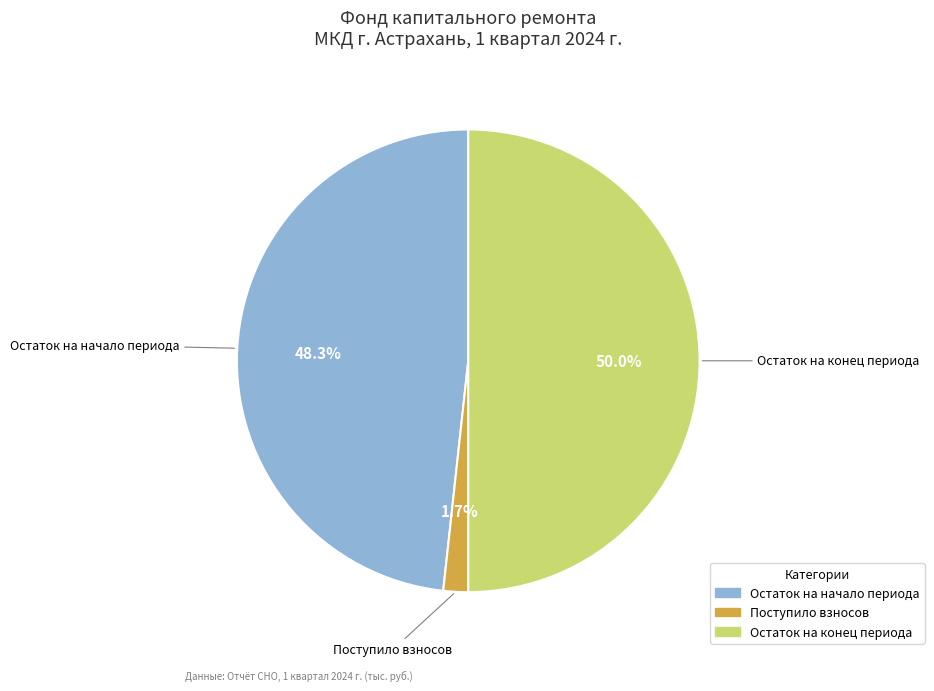

Which slice is the largest?

Остаток на конец периода